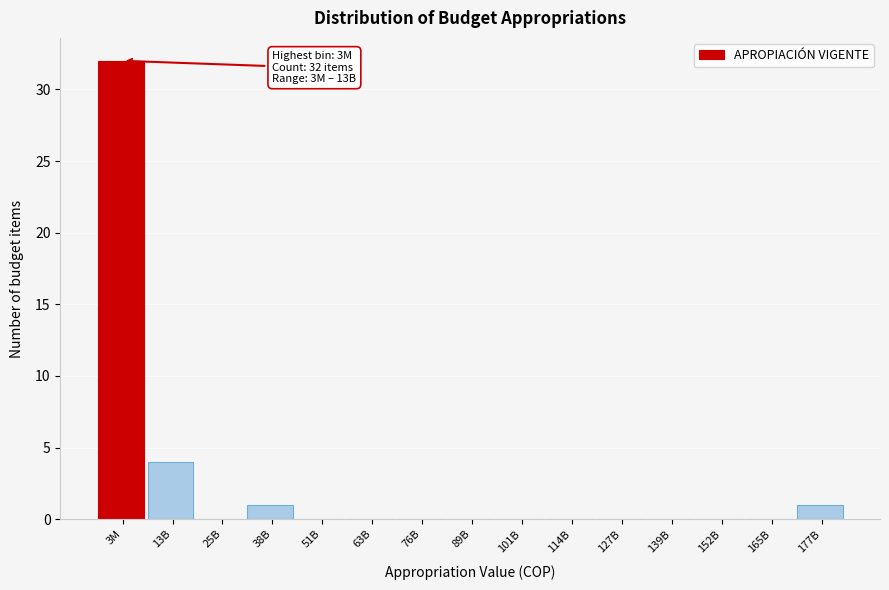

Reading left to right, extract all data points from this chart.

3M=32	13B=4	25B=0	38B=1	51B=0	63B=0	76B=0	89B=0	101B=0	114B=0	127B=0	139B=0	152B=0	165B=0	177B=1